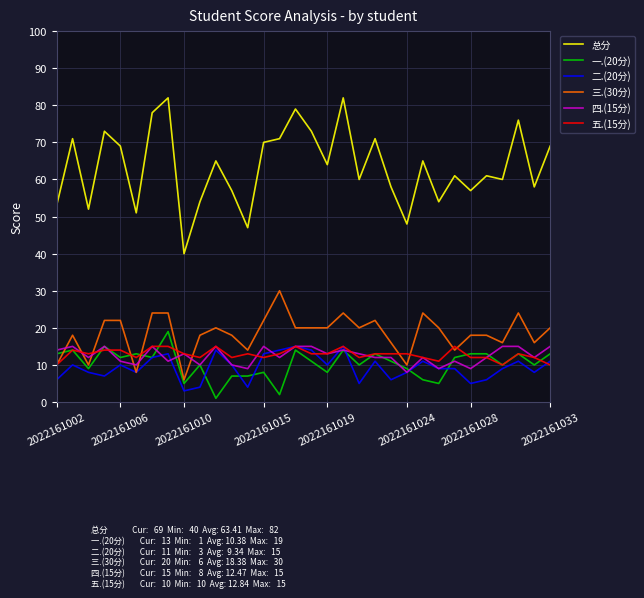

Is this an area chart (filled region under the line)?

No